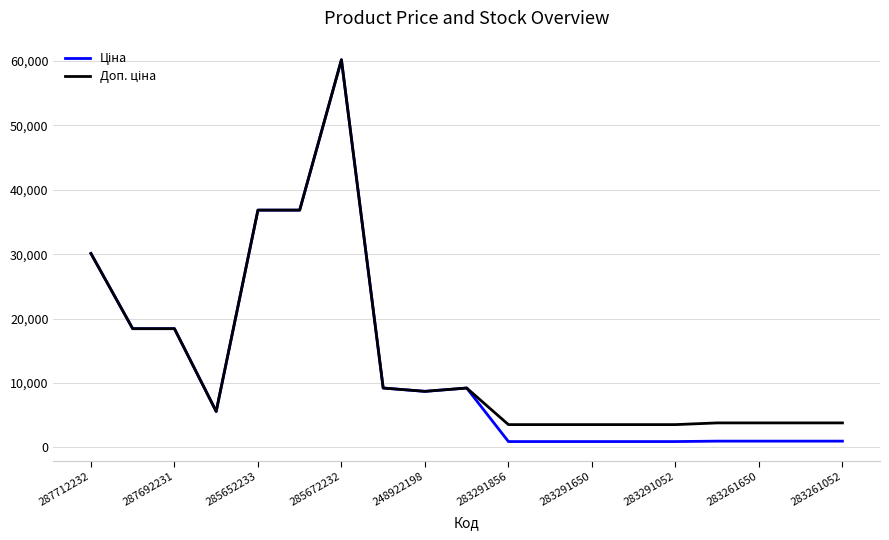

What is the greatest value displayed?

60205.6